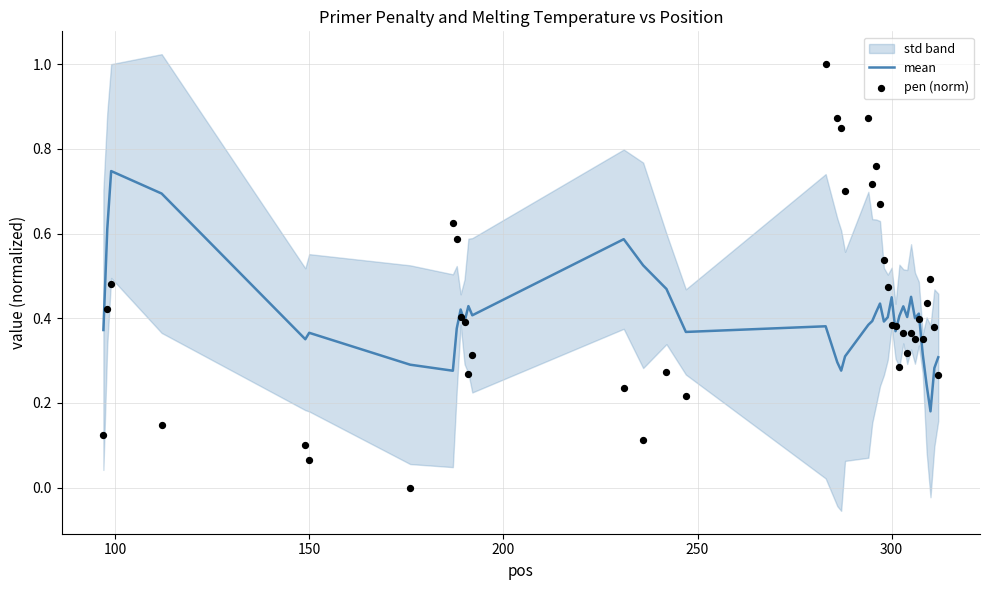

At how many categories does at least one series exceed 0?

40